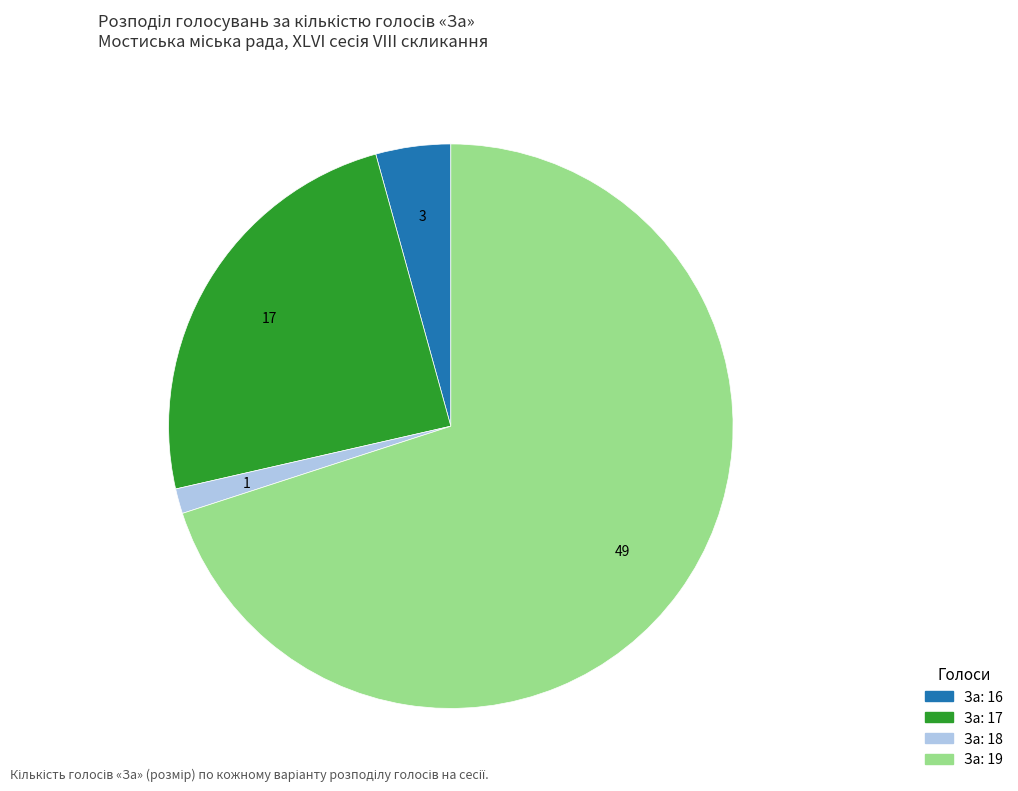

How many segments does this pie chart have?

4